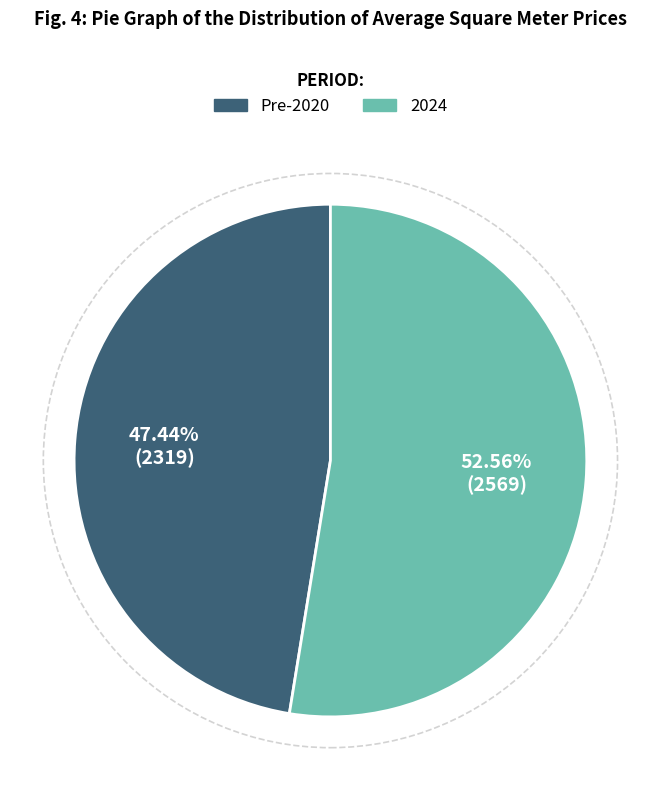

Is there a majority slice in this chart?

Yes